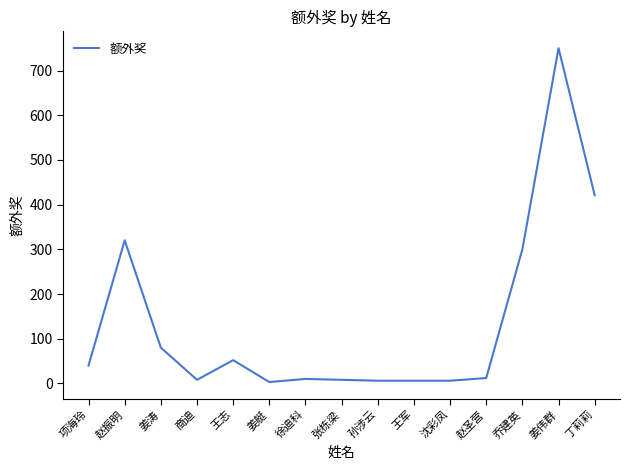

How many lines are shown in the chart?

1